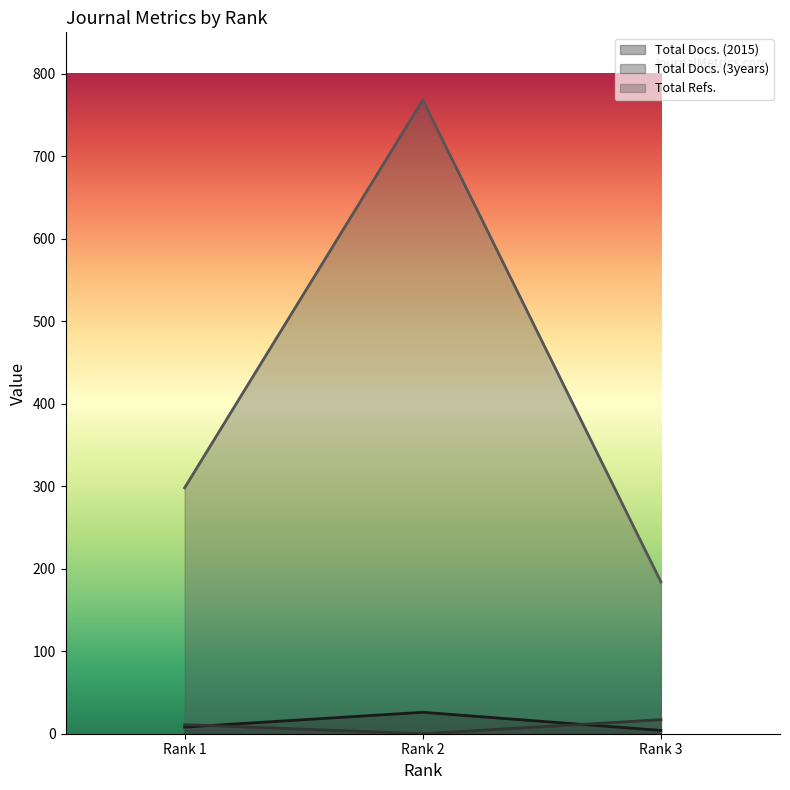

What is the difference between the second highest and minimum values in the Total Docs. (2015) series?

4